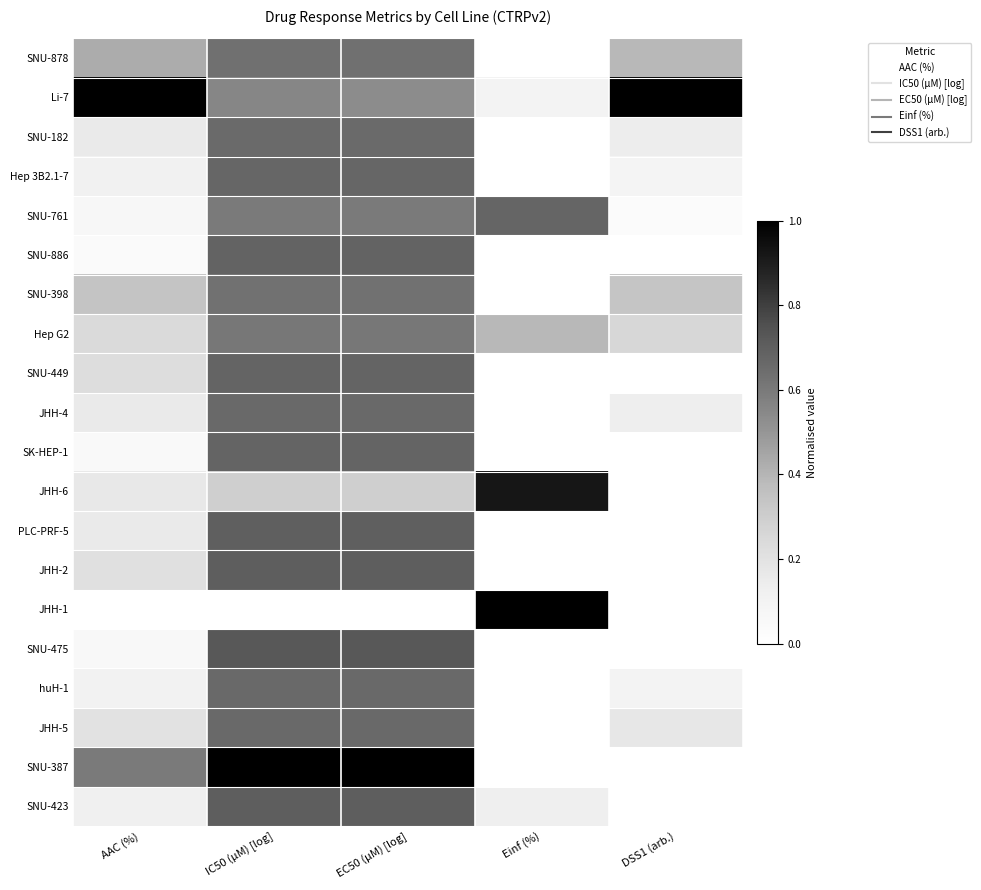

Reading left to right, extract all data points from this chart.

SNU-878: AAC (%)=0.4	IC50 (µM) [log]=0.6	EC50 (µM) [log]=0.6	Einf (%)=0.0	DSS1 (arb.)=0.4
Li-7: AAC (%)=1.0	IC50 (µM) [log]=0.6	EC50 (µM) [log]=0.5	Einf (%)=0.1	DSS1 (arb.)=1.0
SNU-182: AAC (%)=0.2	IC50 (µM) [log]=0.7	EC50 (µM) [log]=0.7	Einf (%)=0.0	DSS1 (arb.)=0.1
Hep 3B2.1-7: AAC (%)=0.1	IC50 (µM) [log]=0.7	EC50 (µM) [log]=0.7	Einf (%)=0.0	DSS1 (arb.)=0.1
SNU-761: AAC (%)=0.1	IC50 (µM) [log]=0.6	EC50 (µM) [log]=0.6	Einf (%)=0.7	DSS1 (arb.)=0.0
SNU-886: AAC (%)=0.0	IC50 (µM) [log]=0.7	EC50 (µM) [log]=0.7	Einf (%)=0.0	DSS1 (arb.)=0.0
SNU-398: AAC (%)=0.3	IC50 (µM) [log]=0.6	EC50 (µM) [log]=0.6	Einf (%)=0.0	DSS1 (arb.)=0.3
Hep G2: AAC (%)=0.2	IC50 (µM) [log]=0.6	EC50 (µM) [log]=0.6	Einf (%)=0.4	DSS1 (arb.)=0.3
SNU-449: AAC (%)=0.2	IC50 (µM) [log]=0.7	EC50 (µM) [log]=0.7	Einf (%)=0.0	DSS1 (arb.)=0.0
JHH-4: AAC (%)=0.2	IC50 (µM) [log]=0.7	EC50 (µM) [log]=0.7	Einf (%)=0.0	DSS1 (arb.)=0.1
SK-HEP-1: AAC (%)=0.0	IC50 (µM) [log]=0.7	EC50 (µM) [log]=0.7	Einf (%)=0.0	DSS1 (arb.)=0.0
JHH-6: AAC (%)=0.2	IC50 (µM) [log]=0.3	EC50 (µM) [log]=0.3	Einf (%)=0.9	DSS1 (arb.)=0.0
PLC-PRF-5: AAC (%)=0.2	IC50 (µM) [log]=0.7	EC50 (µM) [log]=0.7	Einf (%)=0.0	DSS1 (arb.)=0.0
JHH-2: AAC (%)=0.2	IC50 (µM) [log]=0.7	EC50 (µM) [log]=0.7	Einf (%)=0.0	DSS1 (arb.)=0.0
JHH-1: AAC (%)=0.0	IC50 (µM) [log]=0.0	EC50 (µM) [log]=0.0	Einf (%)=1.0	DSS1 (arb.)=0.0
SNU-475: AAC (%)=0.1	IC50 (µM) [log]=0.7	EC50 (µM) [log]=0.7	Einf (%)=0.0	DSS1 (arb.)=0.0
huH-1: AAC (%)=0.1	IC50 (µM) [log]=0.7	EC50 (µM) [log]=0.7	Einf (%)=0.0	DSS1 (arb.)=0.1
JHH-5: AAC (%)=0.2	IC50 (µM) [log]=0.7	EC50 (µM) [log]=0.7	Einf (%)=0.0	DSS1 (arb.)=0.2
SNU-387: AAC (%)=0.6	IC50 (µM) [log]=1.0	EC50 (µM) [log]=1.0	Einf (%)=0.0	DSS1 (arb.)=0.0
SNU-423: AAC (%)=0.1	IC50 (µM) [log]=0.7	EC50 (µM) [log]=0.7	Einf (%)=0.1	DSS1 (arb.)=0.0